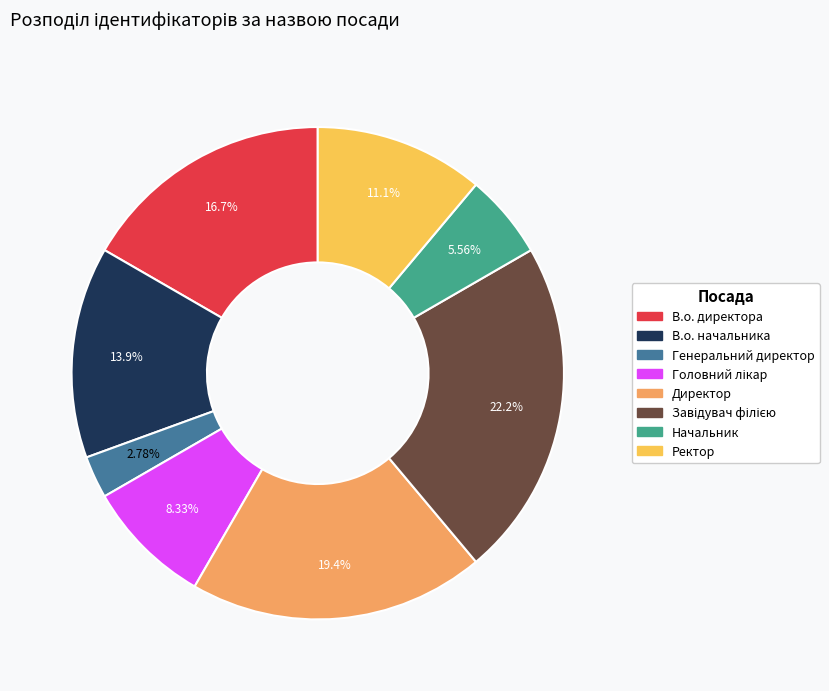

Does В.о. директора represent more than half of the total?

No